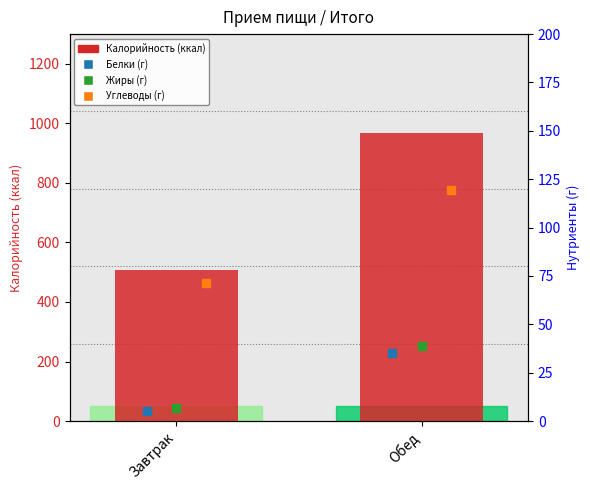

Is it true that Калорийность equals 1657.6 at Обед?

False